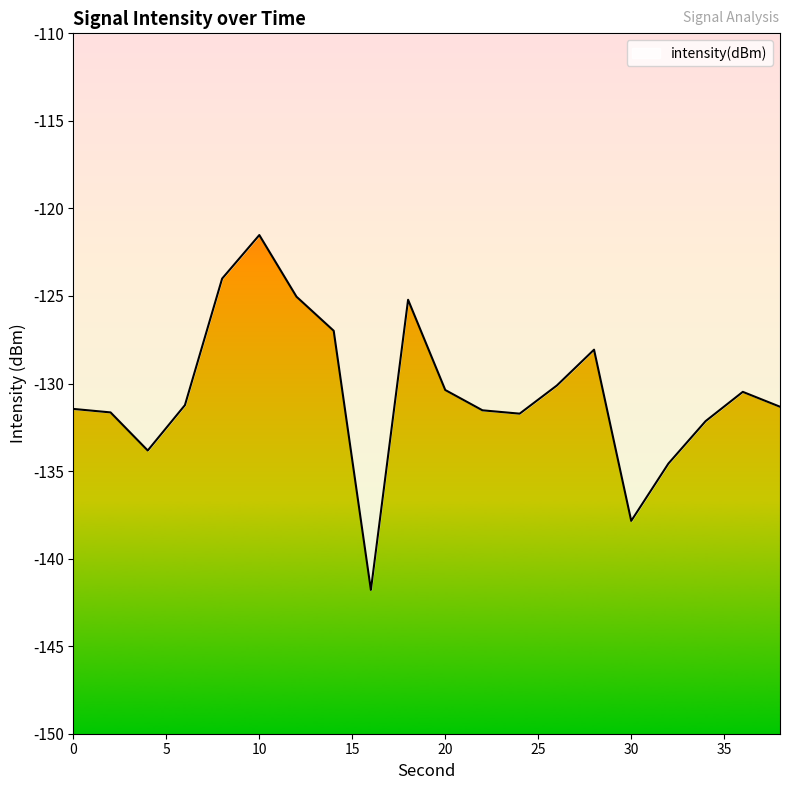

What is the sum of all values?

-2610.9